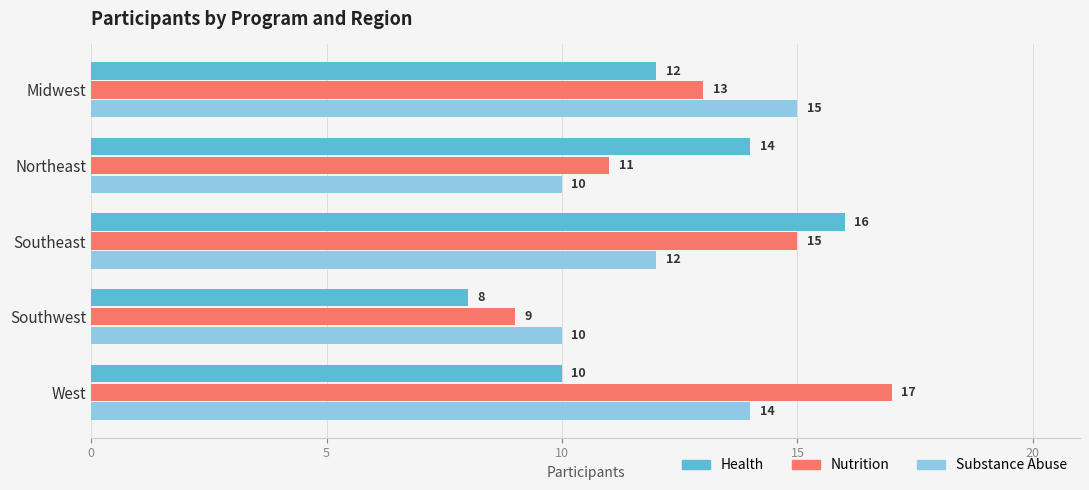

What is the minimum value for Nutrition?

9